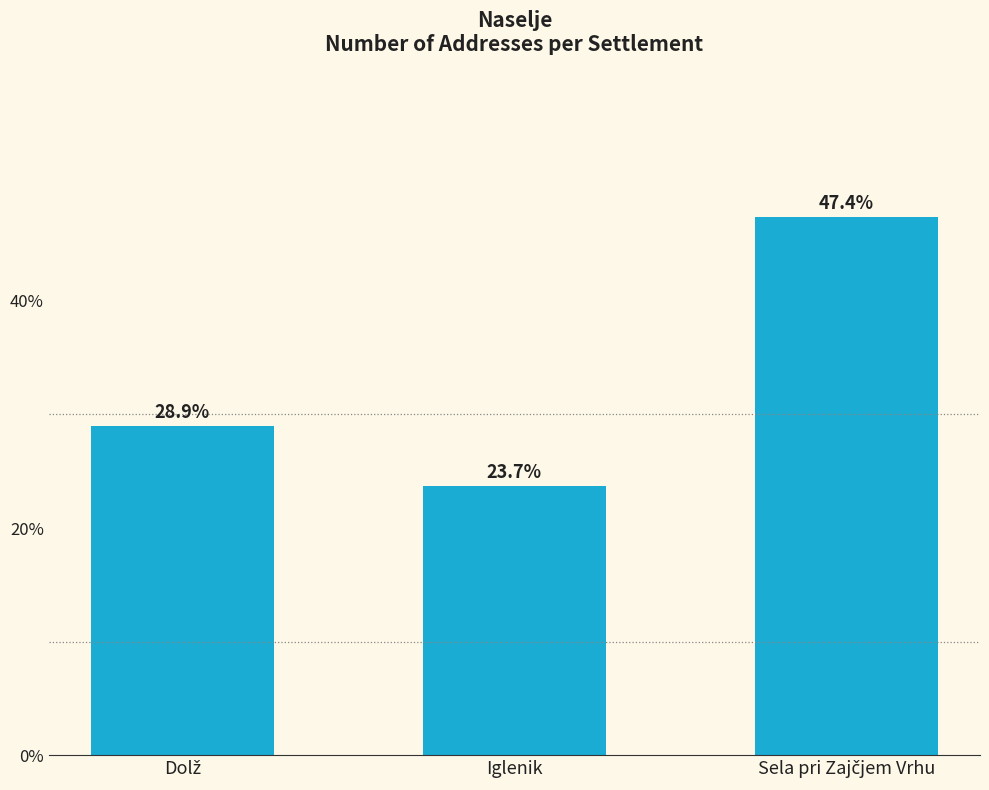

How many data points are less than 28?

1